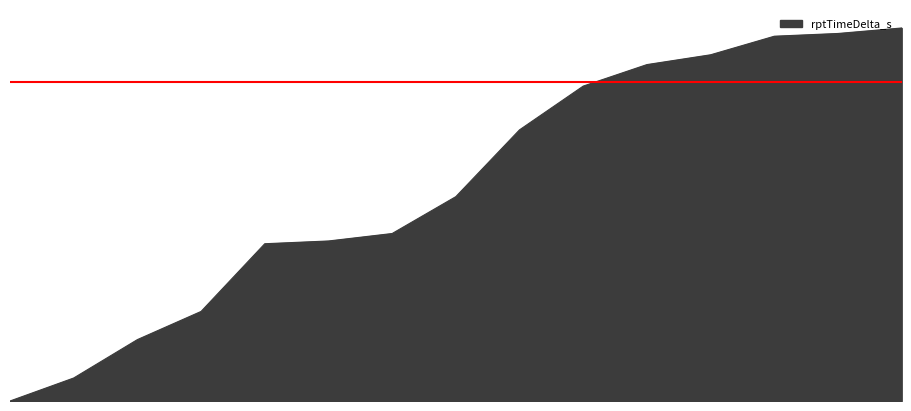

Does the chart display data point markers on the line(s)?

No